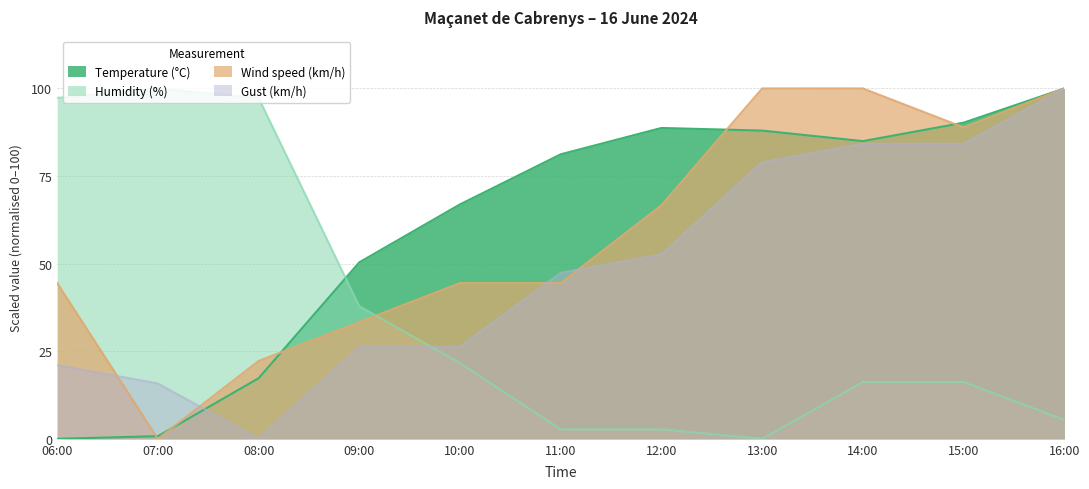

Reading left to right, transcribe all the data shown in this chart.

Temperature (°C): 06:00=0.0	07:00=0.8	08:00=17.3	09:00=50.4	10:00=66.9	11:00=81.2	12:00=88.7	13:00=88.0	14:00=85.0	15:00=90.2	16:00=100.0
Humidity (%): 06:00=97.3	07:00=100.0	08:00=97.3	09:00=37.8	10:00=21.6	11:00=2.7	12:00=2.7	13:00=0.0	14:00=16.2	15:00=16.2	16:00=5.4
Wind speed (km/h): 06:00=44.4	07:00=0.0	08:00=22.2	09:00=33.3	10:00=44.4	11:00=44.4	12:00=66.7	13:00=100.0	14:00=100.0	15:00=88.9	16:00=100.0
Gust (km/h): 06:00=21.1	07:00=15.8	08:00=0.0	09:00=26.3	10:00=26.3	11:00=47.4	12:00=52.6	13:00=78.9	14:00=84.2	15:00=84.2	16:00=100.0